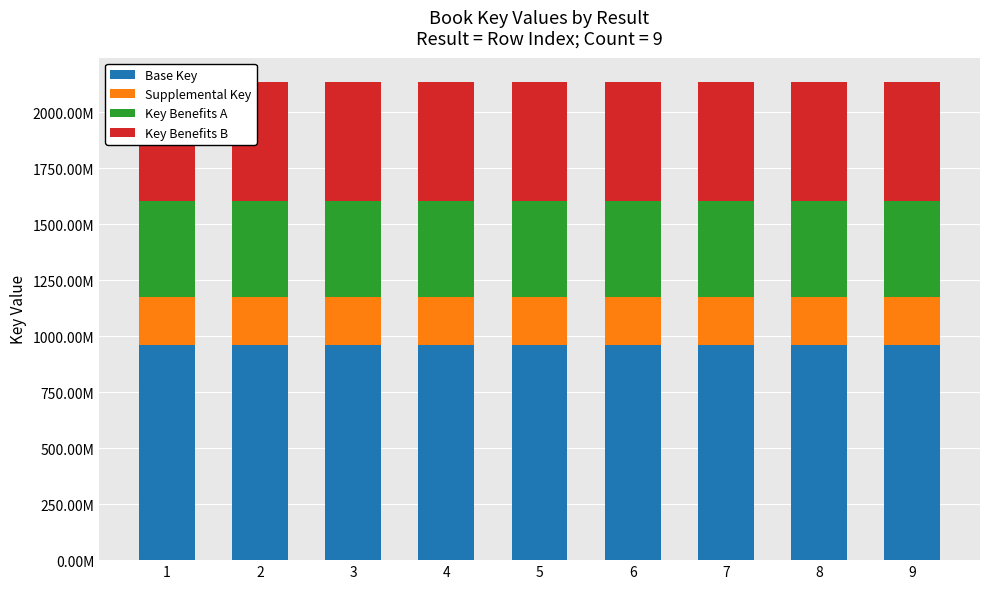

What is the value of the Key Benefits A bar at the 4th from the left?

427535538